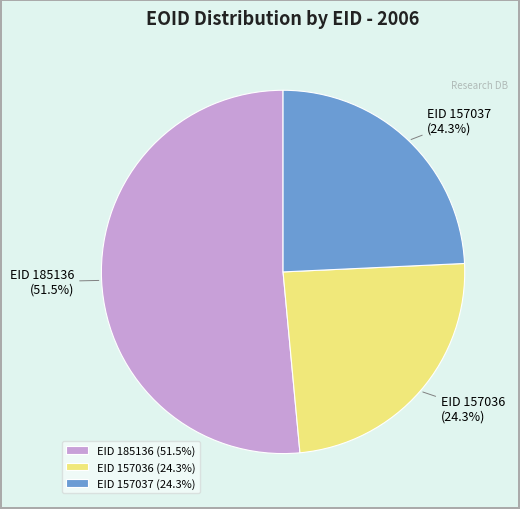

Approximately how many times larger is the value at EID 157036 compared to EID 157037?

1.0